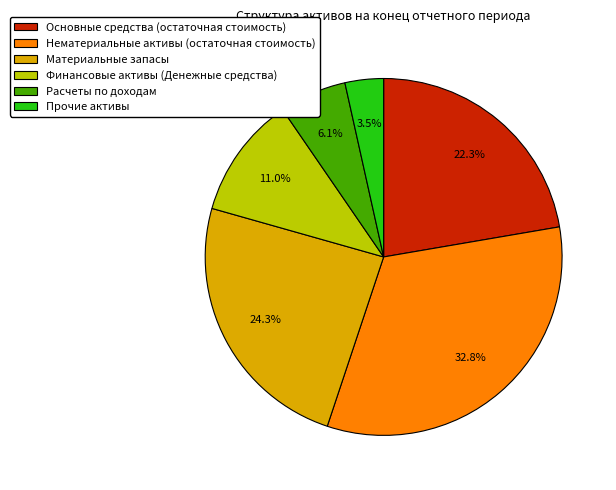

To the nearest percent, what is the combined percentage of Расчеты по доходам and Основные средства (остаточная стоимость)?

28%